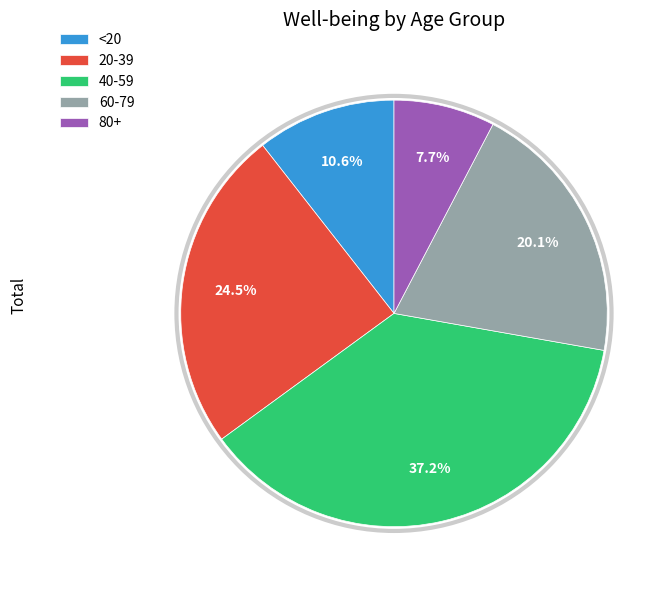

Between 20-39 and 60-79, which is larger?

20-39